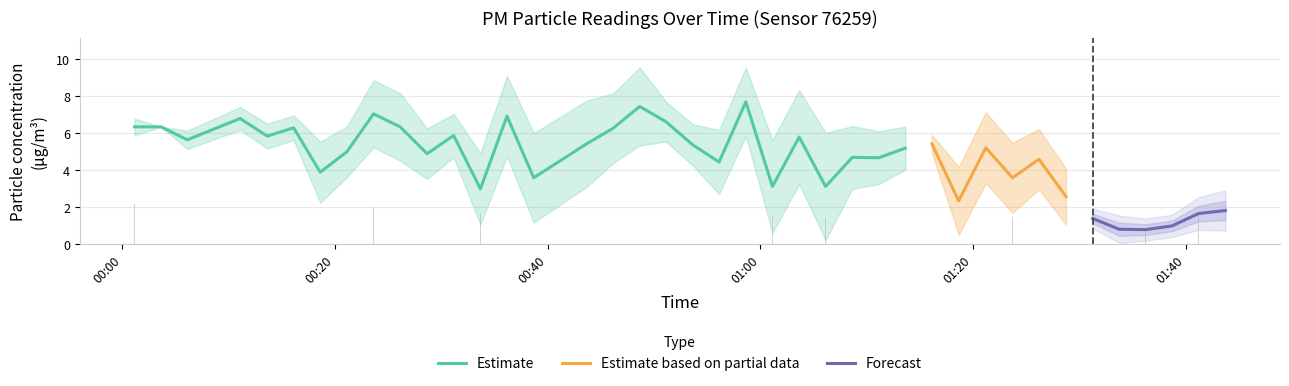

Reading right to left, what are all the values shown in this chart?

1.8	1.7	1.0	0.8	0.8	1.4	1.0	1.6	1.5	1.4	1.2	1.8	1.6	2.2	1.4	1.4	1.7	1.5	1.9	1.7	1.6	1.4	1.7	2.7	1.8	1.5	1.9	1.7	1.7	1.6	1.9	2.0	1.4	1.9	1.9	1.9	1.6	2.0	2.6	2.2